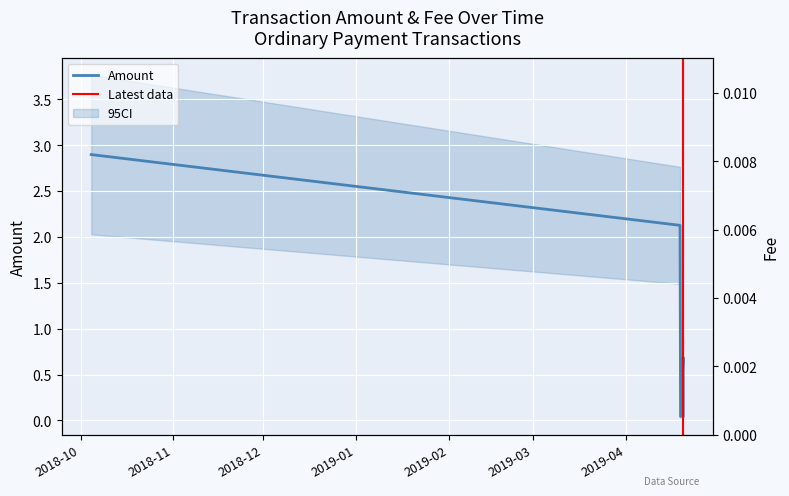

True or false: the data shows 0.0 at 2019-04-19 03:58:17.

True